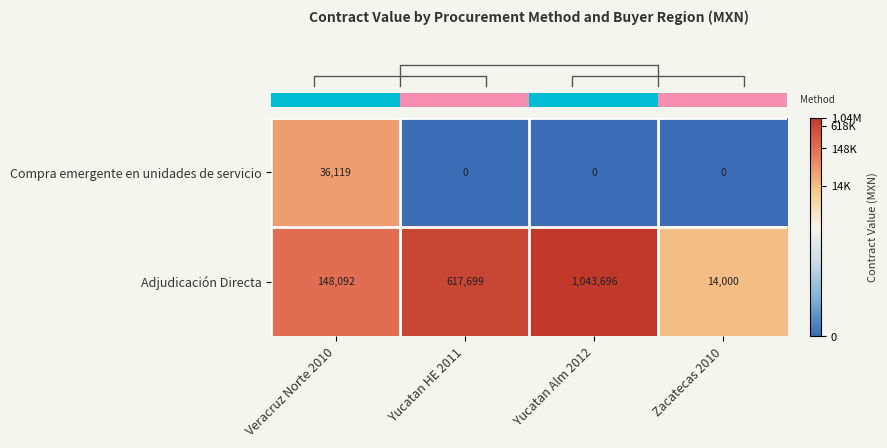

What is the difference between the highest and lowest values at Zacatecas 2010?

14000